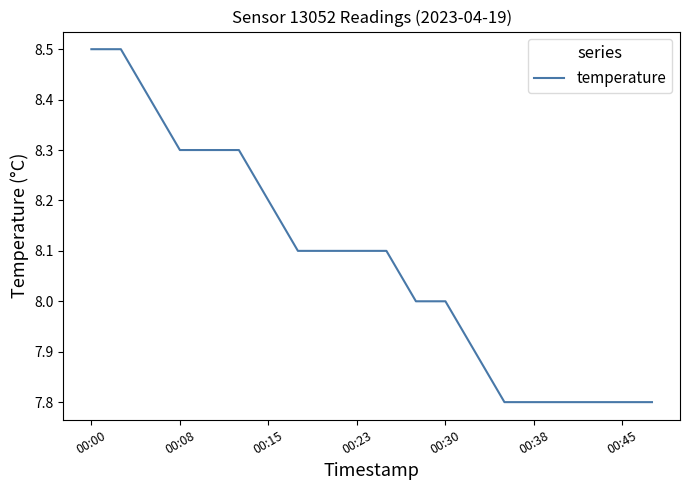

Reading right to left, transcribe all the data shown in this chart.

7.8	7.8	7.8	7.8	7.8	7.8	7.9	8.0	8.0	8.1	8.1	8.1	8.1	8.2	8.3	8.3	8.3	8.4	8.5	8.5